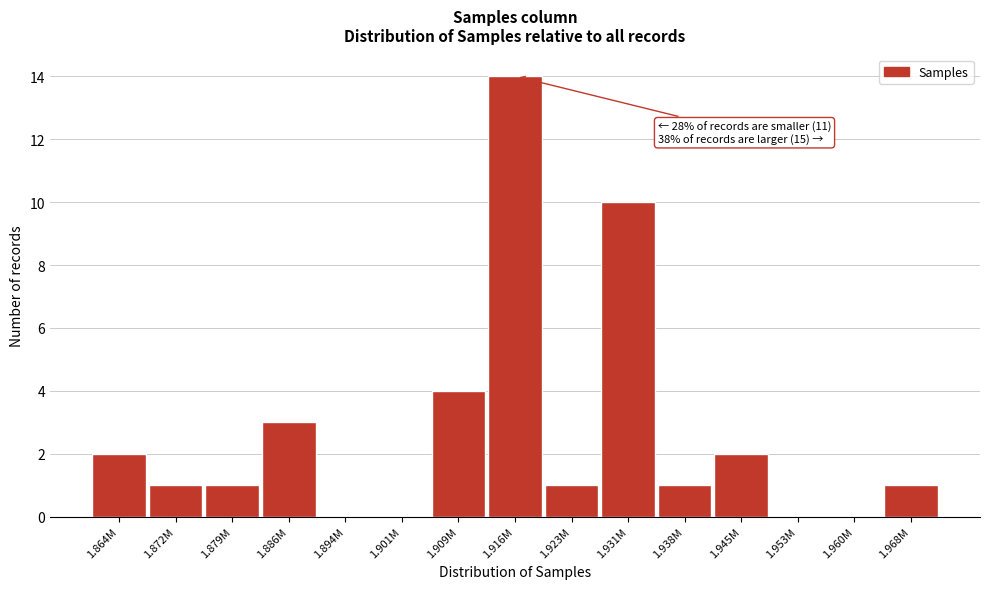

Reading left to right, what are all the values shown in this chart?

1.864M=2	1.872M=1	1.879M=1	1.886M=3	1.894M=0	1.901M=0	1.909M=4	1.916M=14	1.923M=1	1.931M=10	1.938M=1	1.945M=2	1.953M=0	1.960M=0	1.968M=1